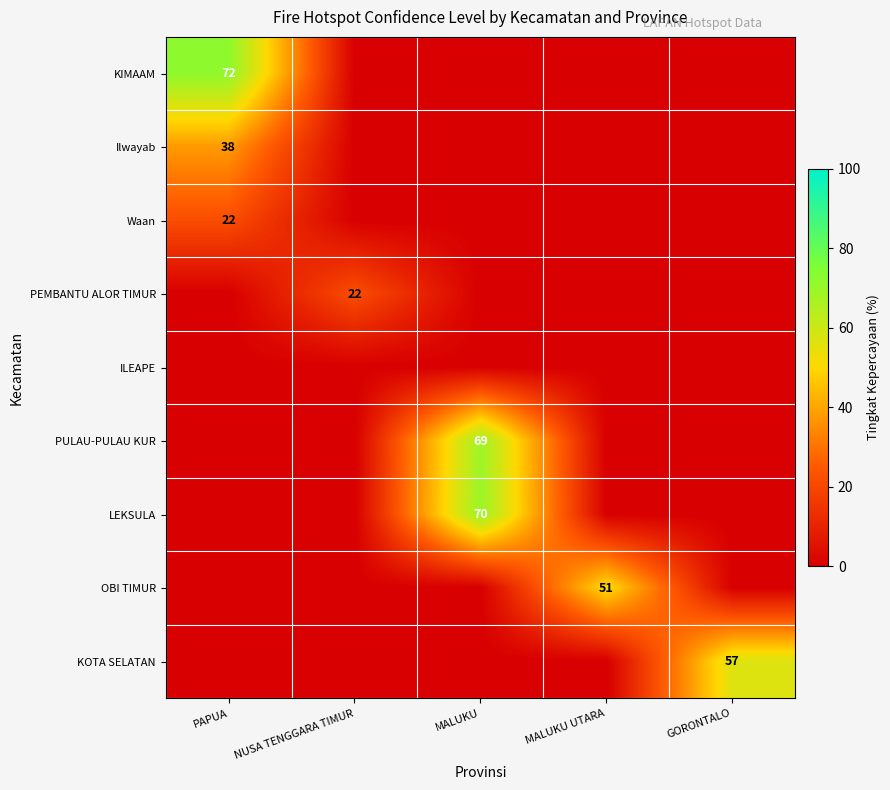

Is it true that KOTA SELATAN equals 57 at GORONTALO?

True